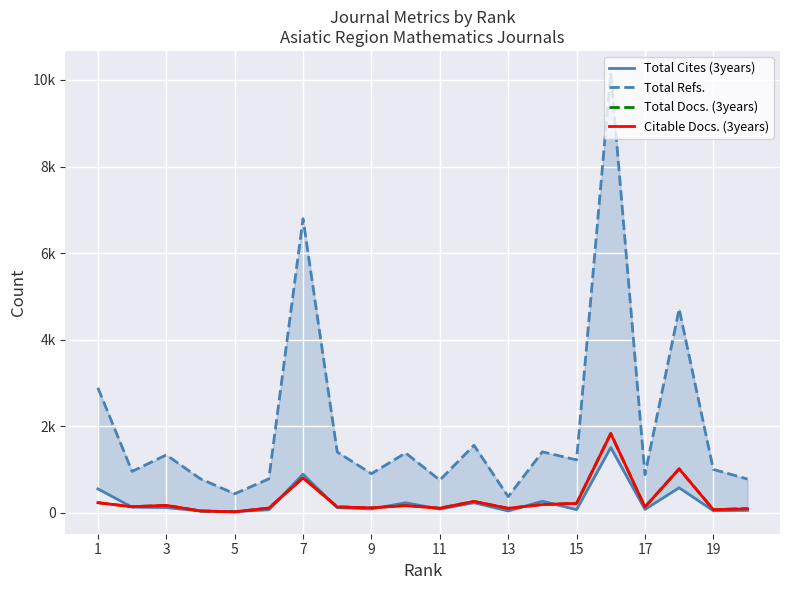

Which series has the largest total across all categories?

Total Refs.